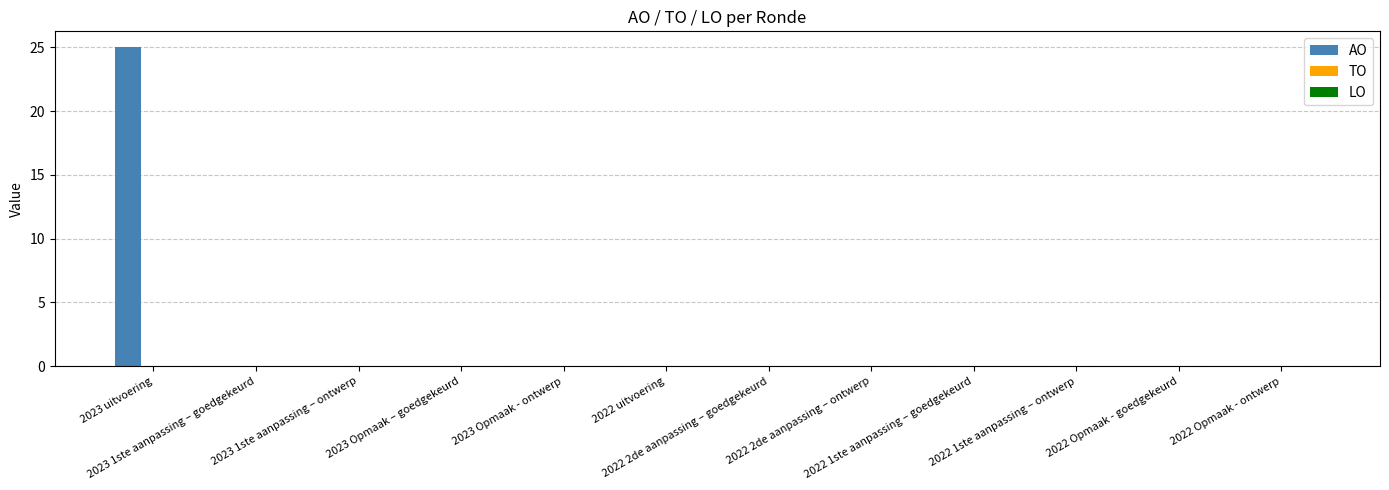

What is the greatest value displayed?

25